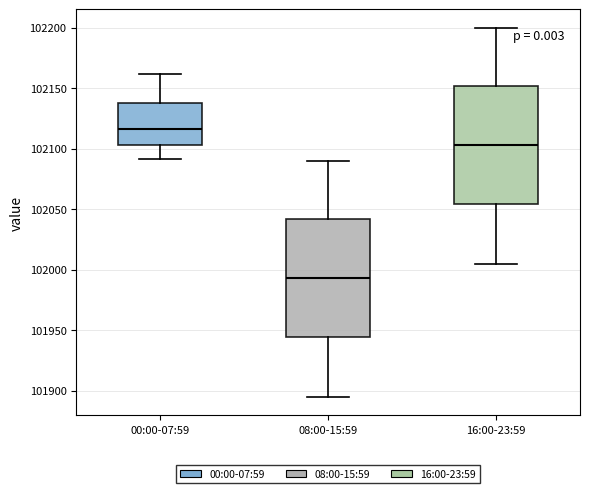

Which box has the highest median line?

00:00-07:59